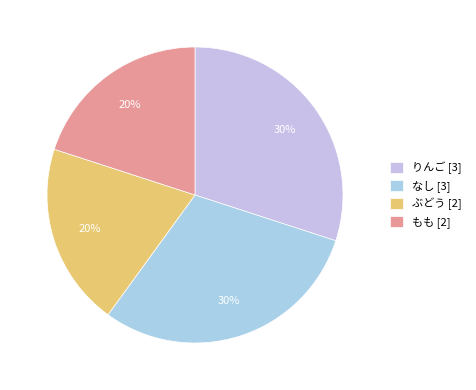

To the nearest percent, what is the average slice percentage?

25%